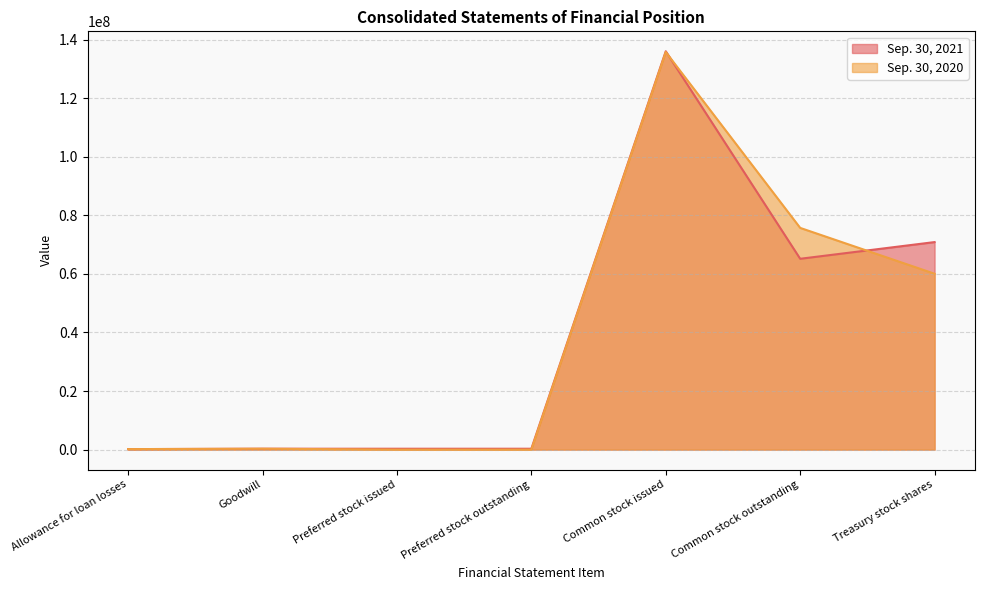

What position from the left is Common stock issued?

5